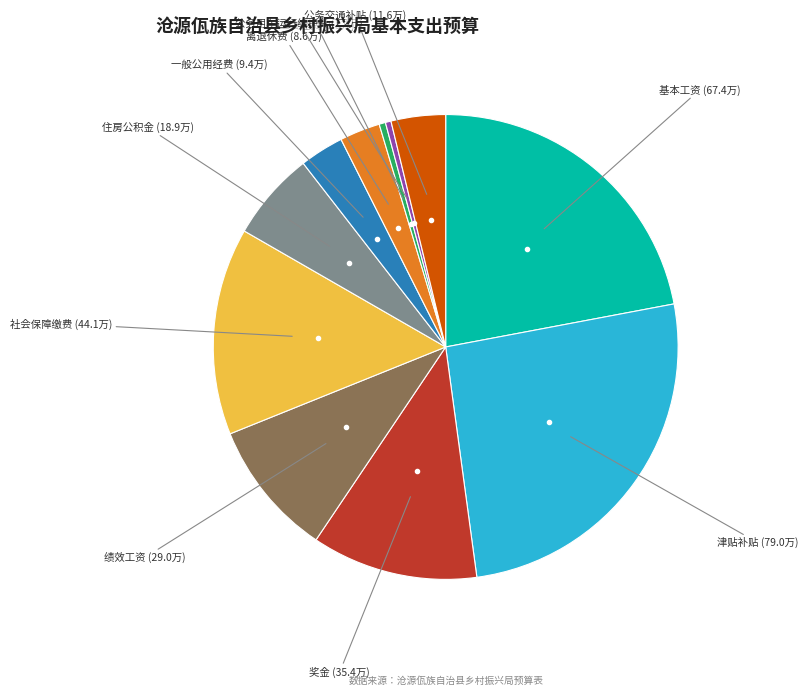

Does any single category account for the majority?

No